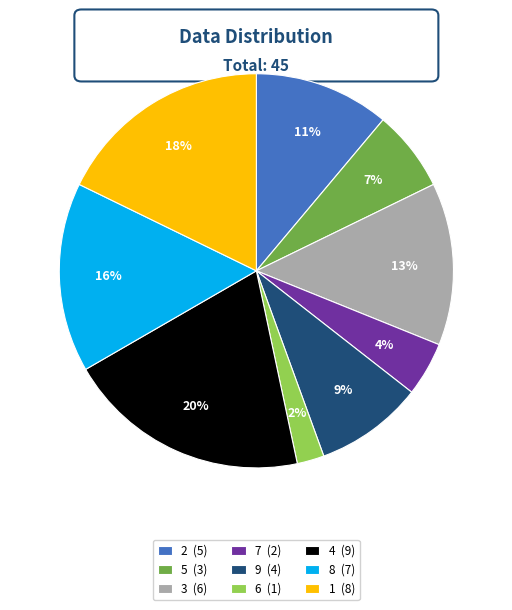

Which slice is the smallest?

6